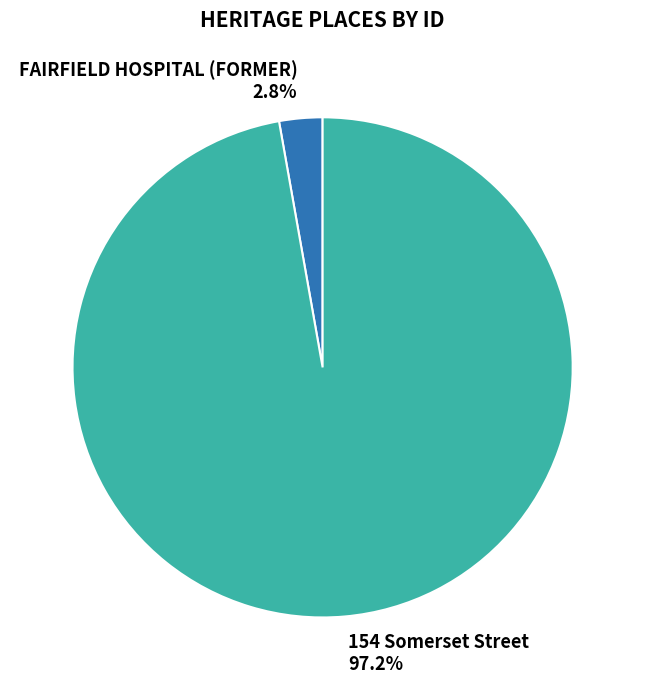

How many slices are in this pie chart?

2